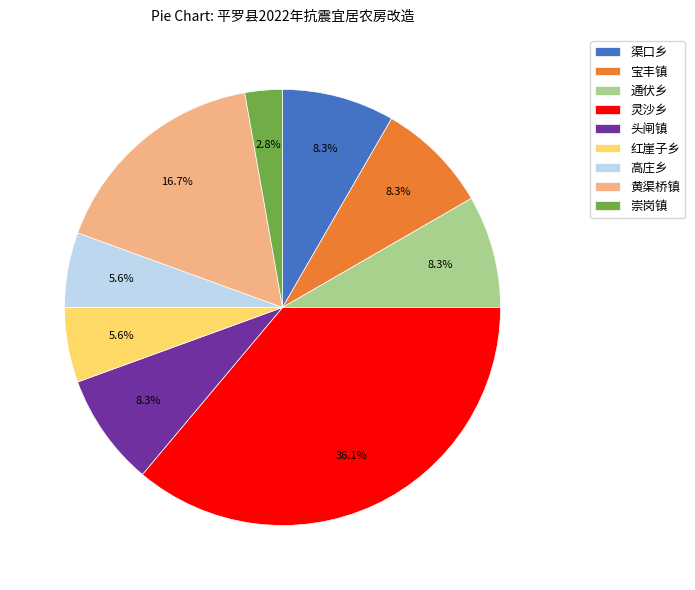

Is there any slice that represents more than half of the pie?

No